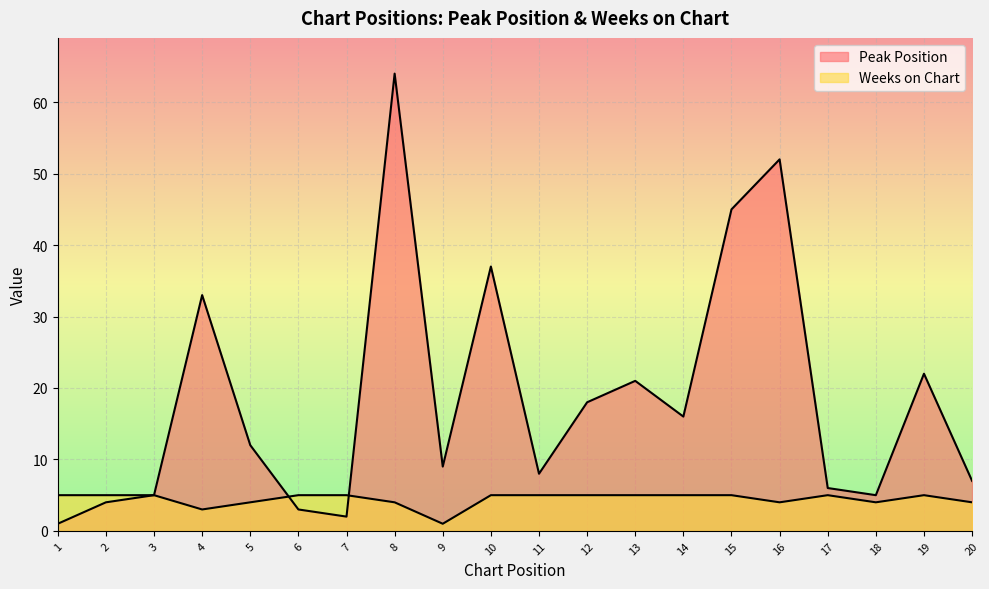

At which category is the sum across all series the highest?

8